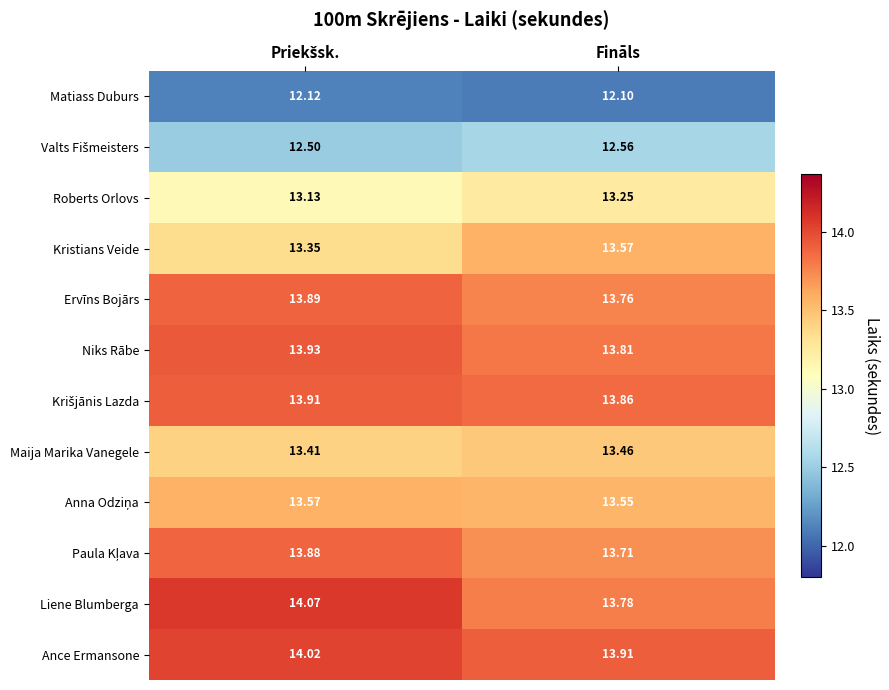

Where is Niks Rābe nearest to the value 13?

Fināls